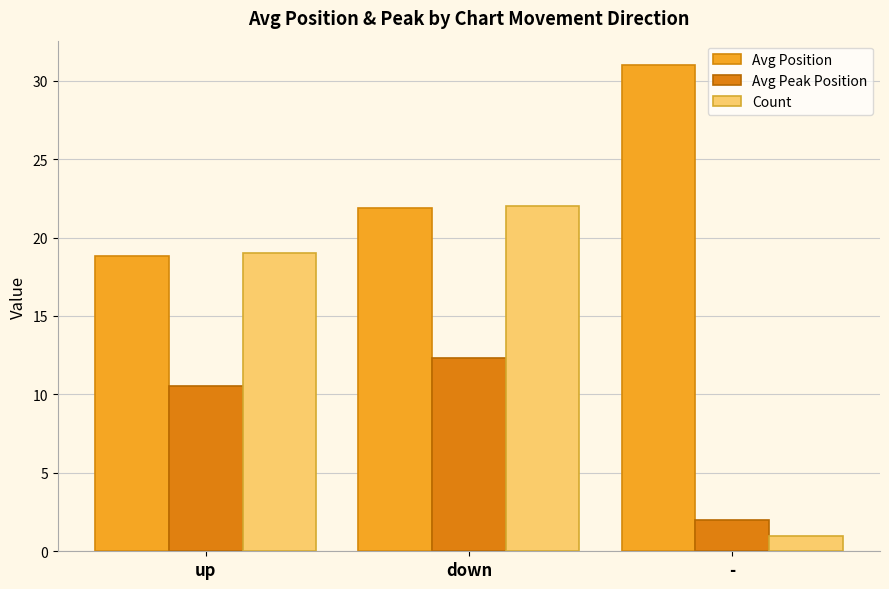

Where is Avg Position nearest to the value 24?

down